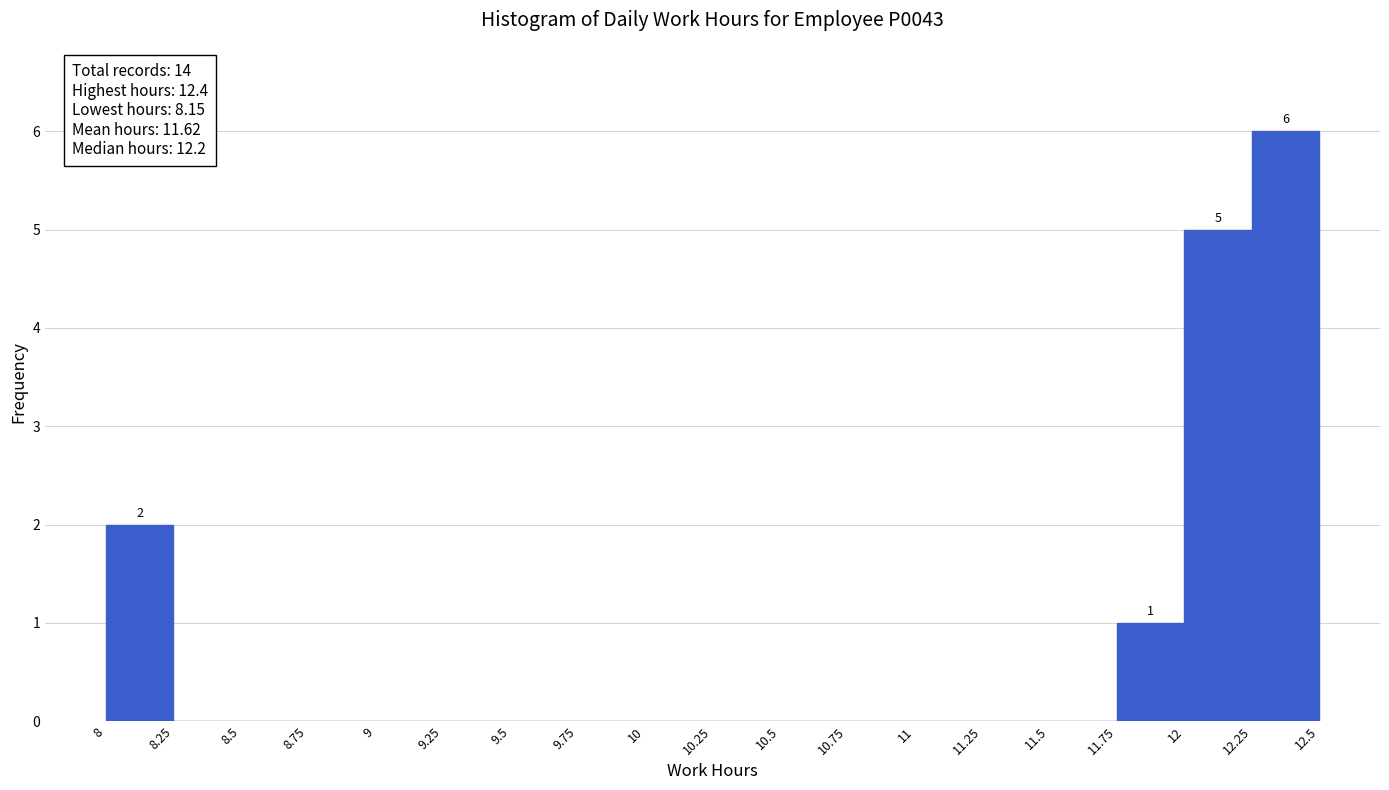

Over which range of the x-axis is the bar tallest?

12.25 to 12.5